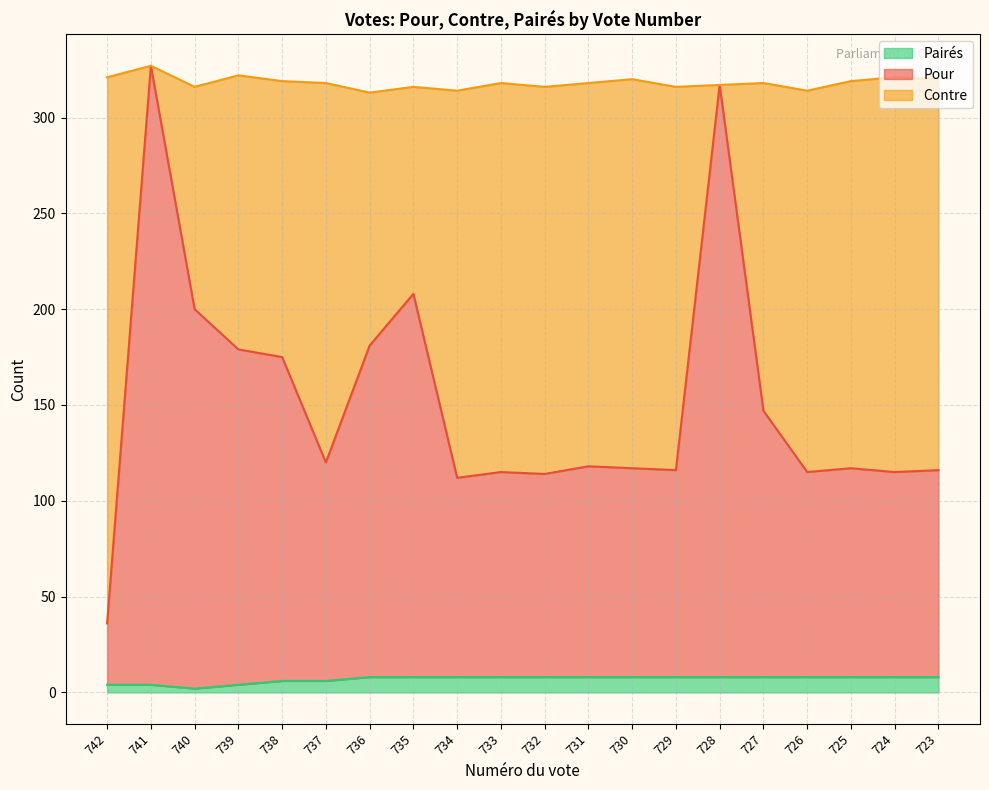

Is it true that Pour equals 55 at 731?

False